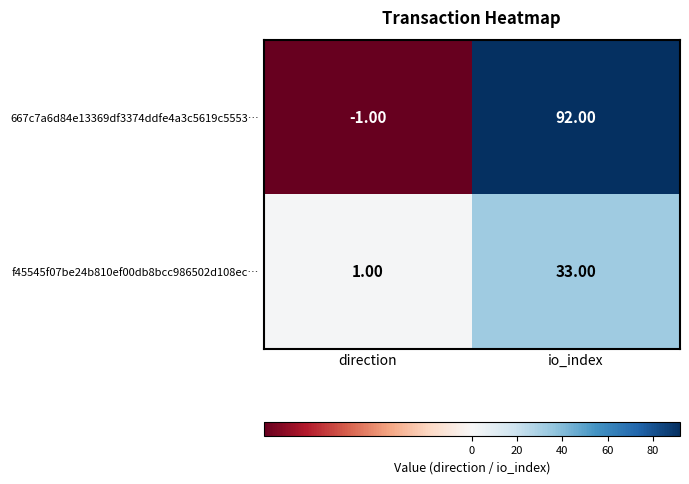

Which category has the highest value across all series?

io_index